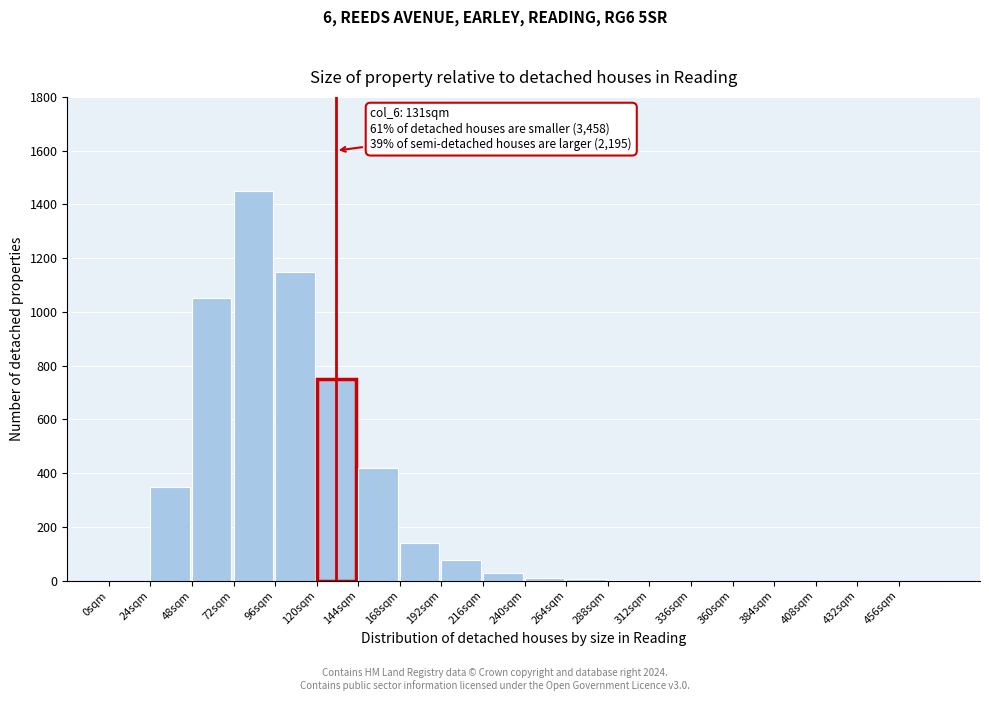

Which has a higher value, 120sqm or 456sqm?

120sqm